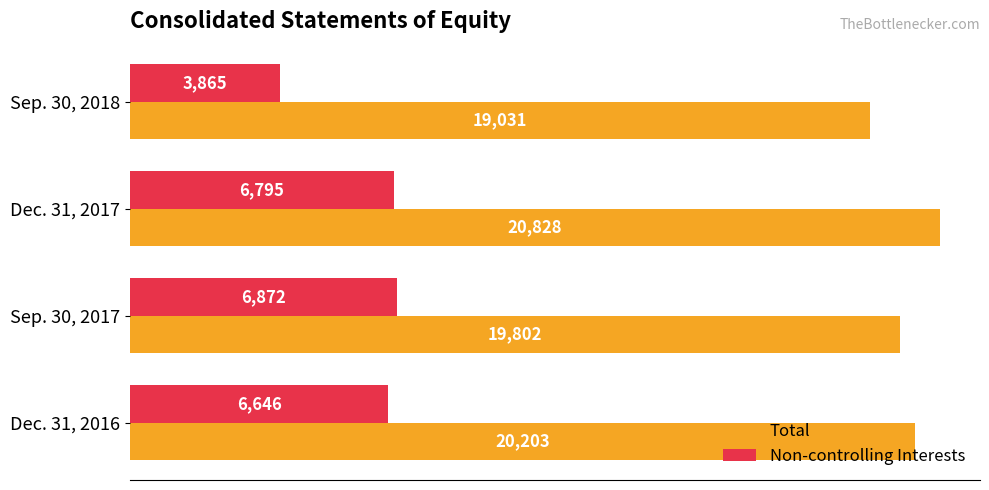

At which label does Total reach its peak?

Dec. 31, 2017